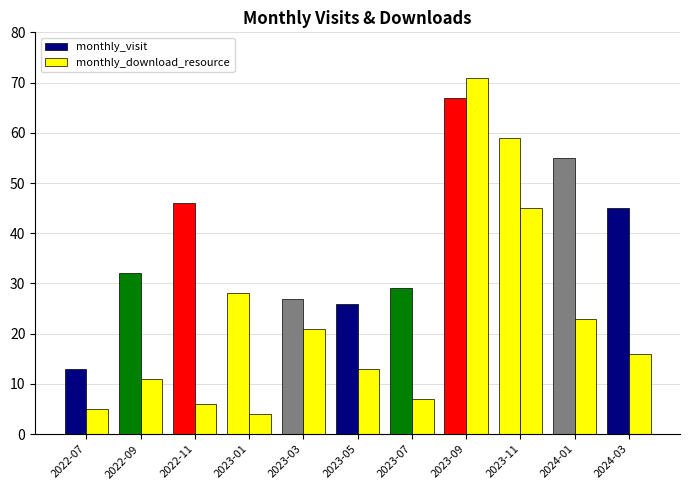

How many values in the monthly_download_resource series are below 13?

5